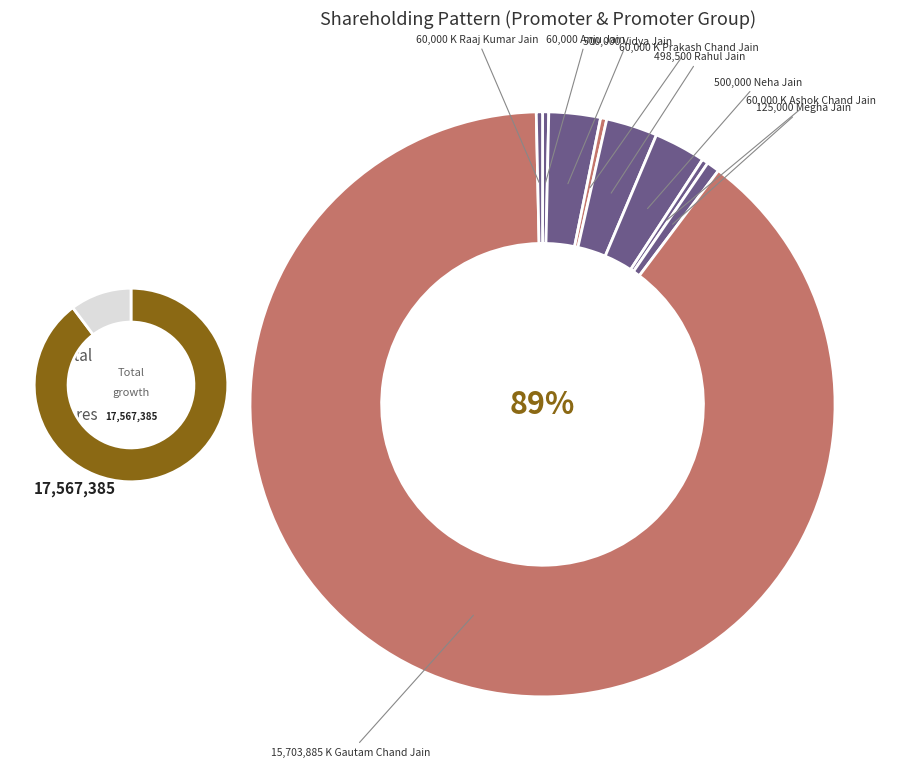

Rank the categories by value from lowest to highest.

Ritu Jain, Rekha Jain, Ekta Jain, Ria Jain, Nidhi Jain, Harshita Jain, Pratik Jain, Sonal Jain, Anju Jain, K Prakash Chand Jain, K Ashok Chand Jain, K Raaj Kumar Jain, Megha Jain, Rahul Jain, Vidya Jain, Neha Jain, K Gautam Chand Jain